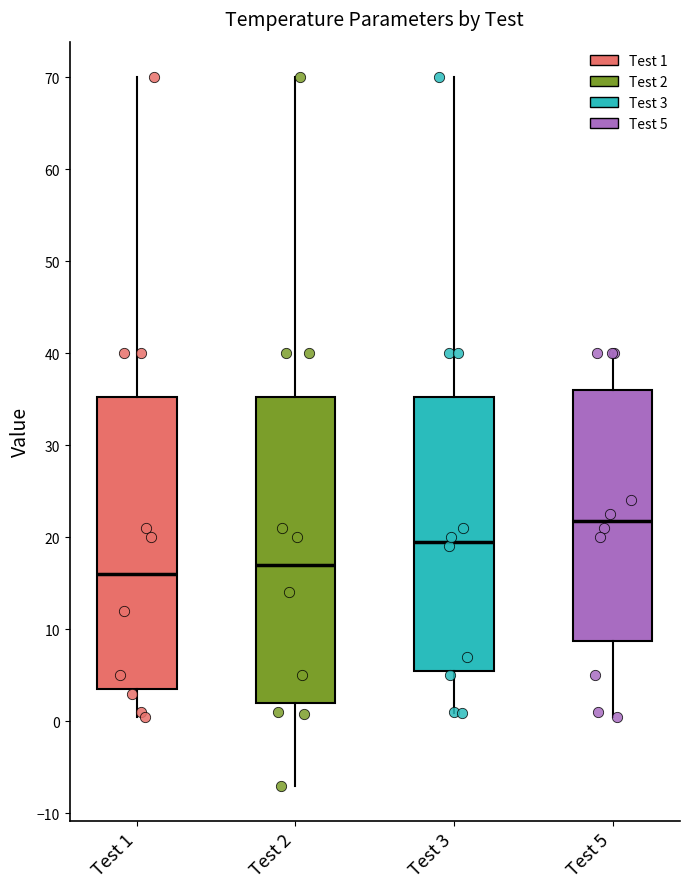

Reading left to right, transcribe this box plot: for each box, give where its median line is, the range the box spans, and where its two whiskers end, as read against the y-axis. The values are not printed on the chart, so give them approximately, as read against the axis.

Test 1: median 16, box 4 to 35, whiskers 1 to 70
Test 2: median 17, box 2 to 35, whiskers -7 to 70
Test 3: median 20, box 6 to 35, whiskers 1 to 70
Test 5: median 22, box 9 to 36, whiskers 1 to 40